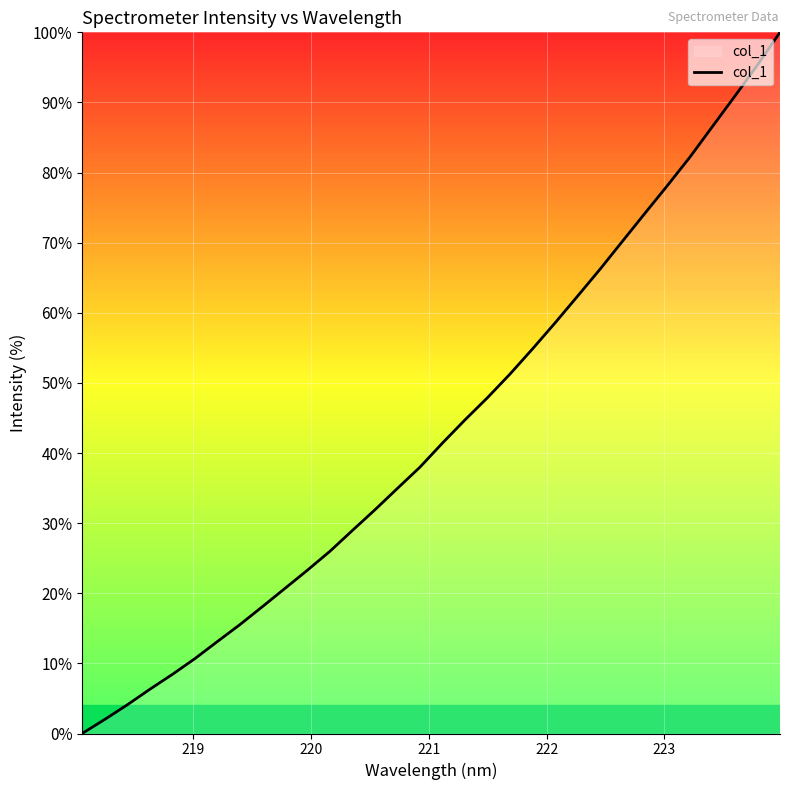

How many lines are shown in the chart?

1